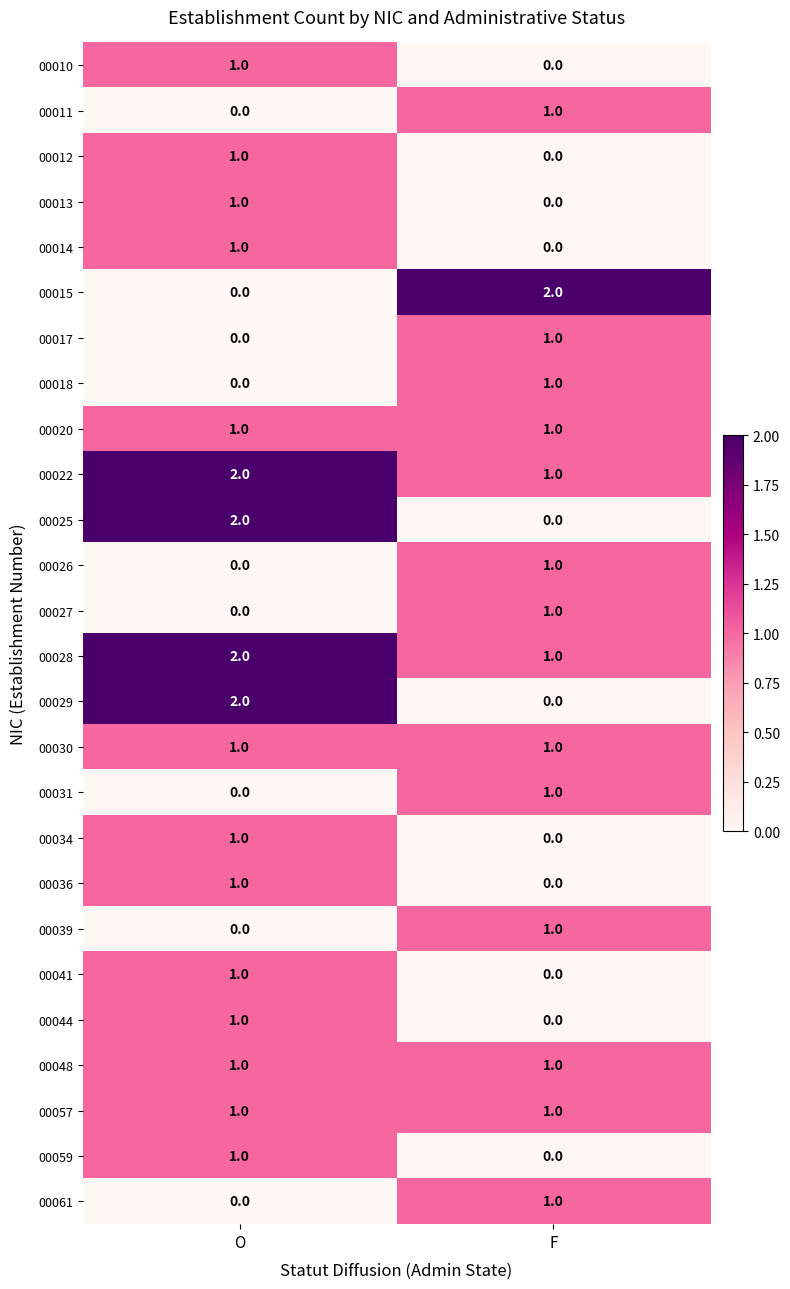

At which label does 00015 reach its minimum?

O